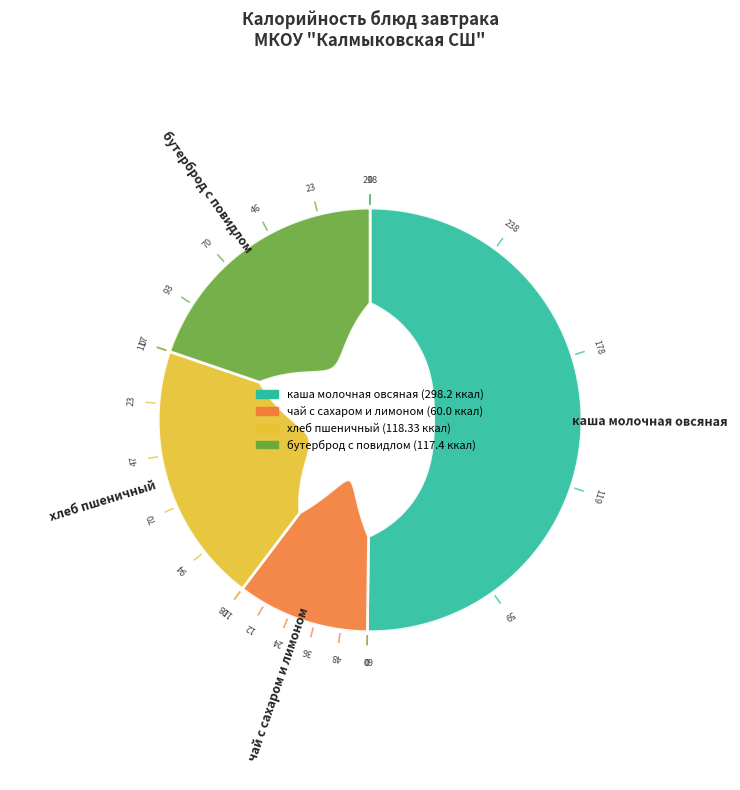

Which category has the biggest portion of the pie?

каша молочная овсяная